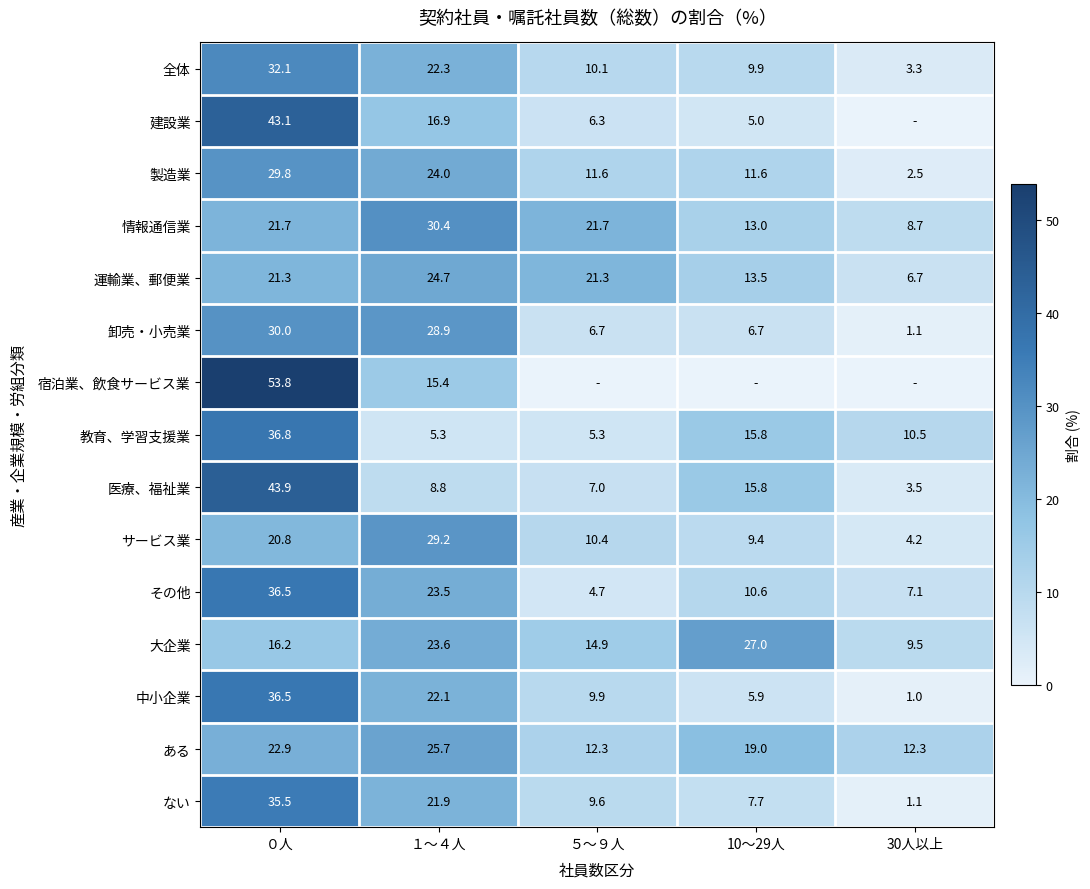

What is the average value of the 大企業 series?

18.2